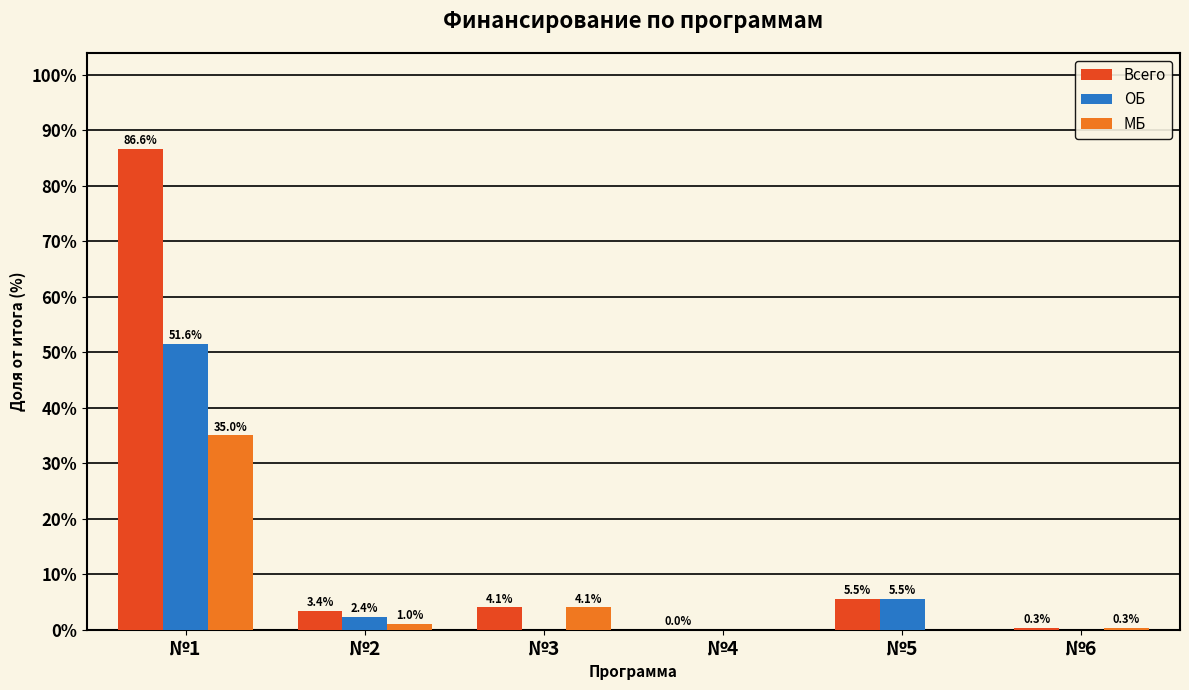

What is the maximum value for МБ?

35.0